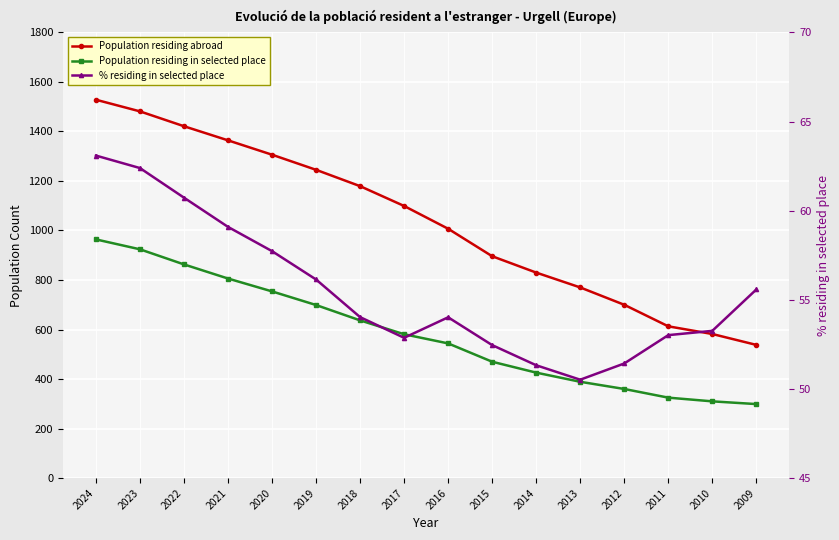

Reading right to left, what are all the values shown in this chart?

Population residing abroad: 538.0	582.0	613.0	700.0	770.0	830.0	896.0	1007.0	1099.0	1179.0	1245.0	1306.0	1364.0	1421.0	1481.0	1528.0
Population residing in selected place: 299.0	310.0	325.0	360.0	389.0	426.0	470.0	544.0	581.0	637.0	699.0	754.0	806.0	863.0	924.0	964.0
% residing in selected place: 55.6	53.3	53.0	51.4	50.5	51.3	52.5	54.0	52.9	54.0	56.1	57.7	59.1	60.7	62.4	63.1